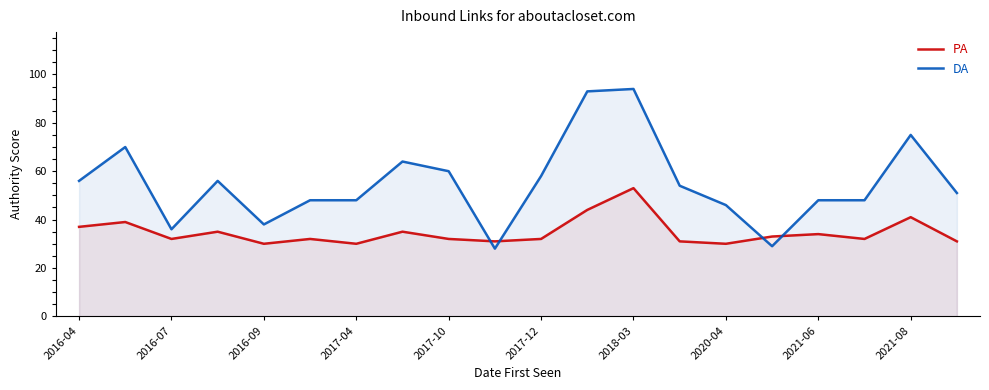

True or false: DA and PA intersect in this chart.

True